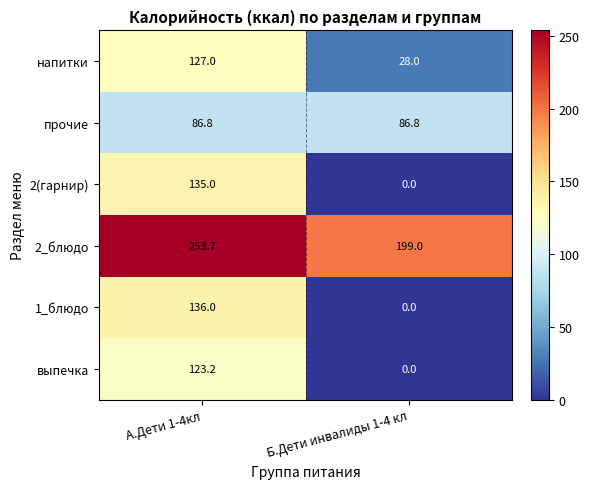

List the series in order of their peak value, highest first.

2_блюдо, 1_блюдо, 2(гарнир), напитки, выпечка, прочие